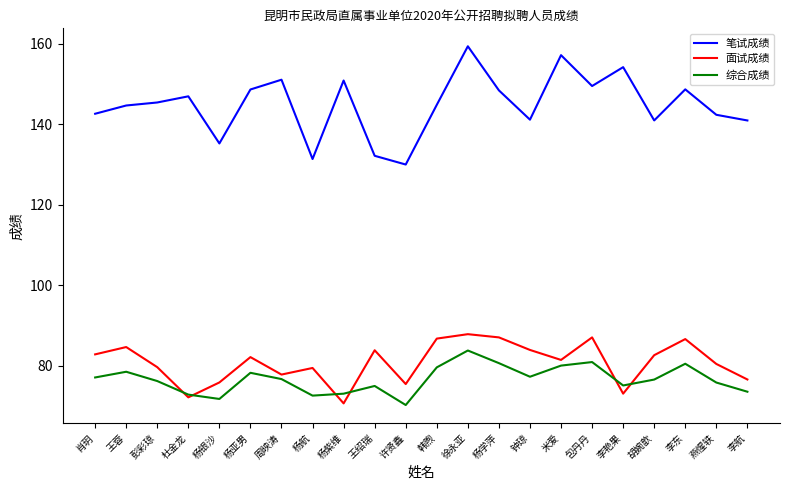

True or false: 笔试成绩 and 面试成绩 cross at least once.

False